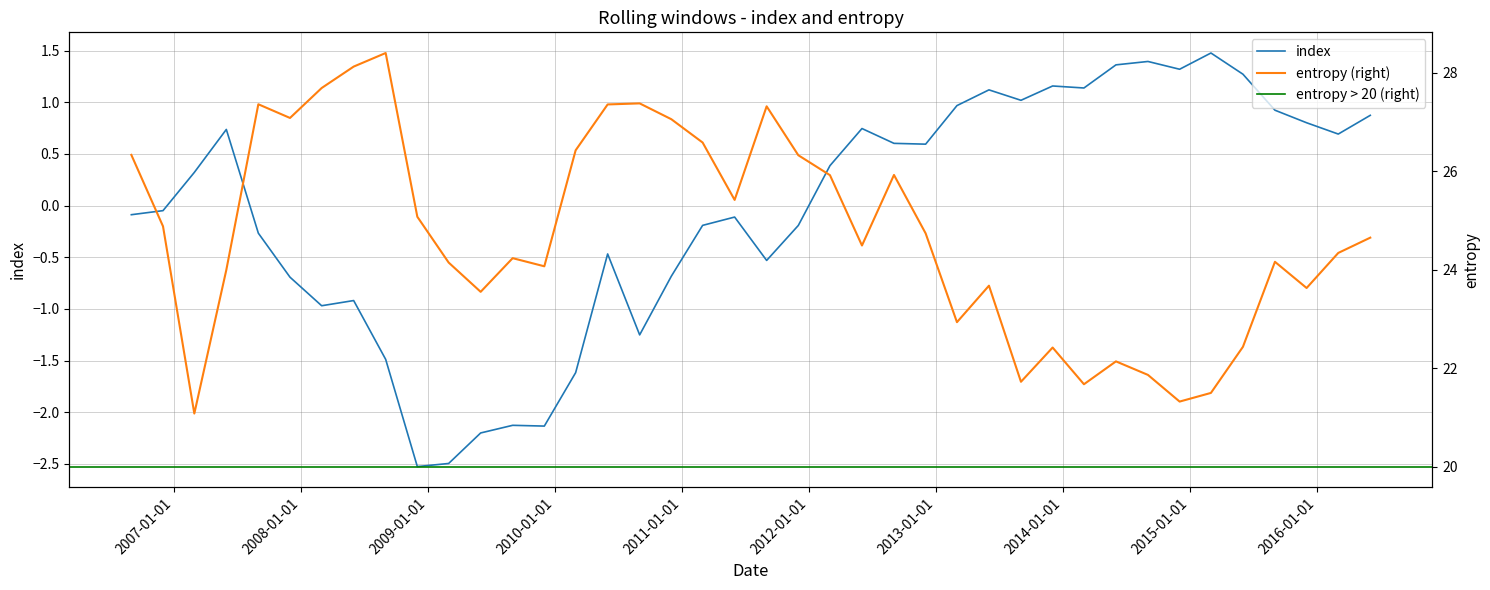

What is the maximum value for index?

1.5